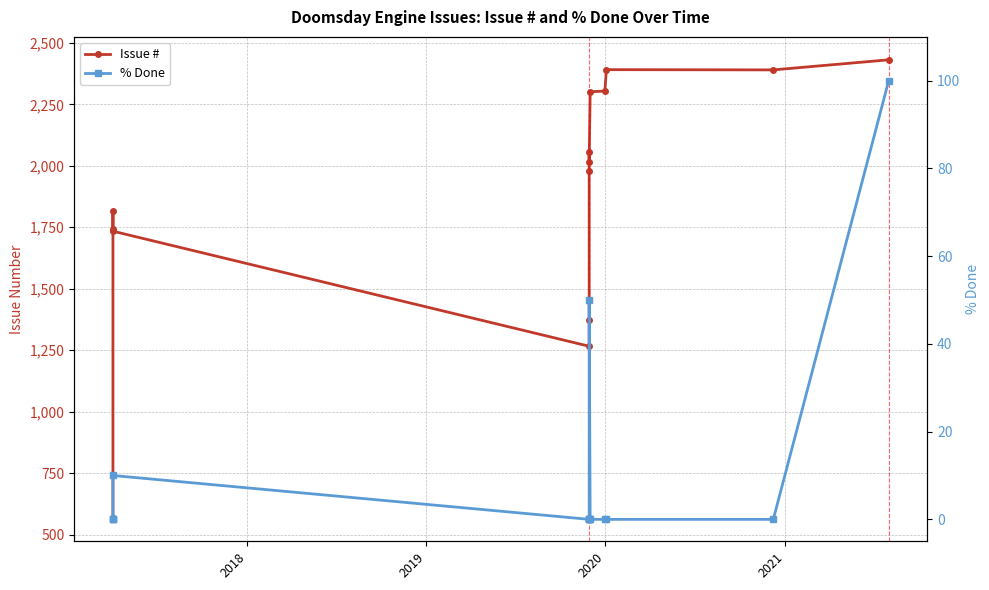

True or false: % Done and Issue # cross at least once.

False